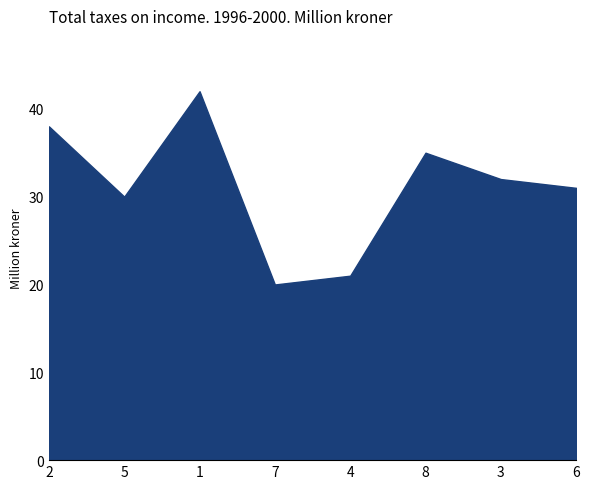

Reading left to right, transcribe all the data shown in this chart.

38	30	42	20	21	35	32	31